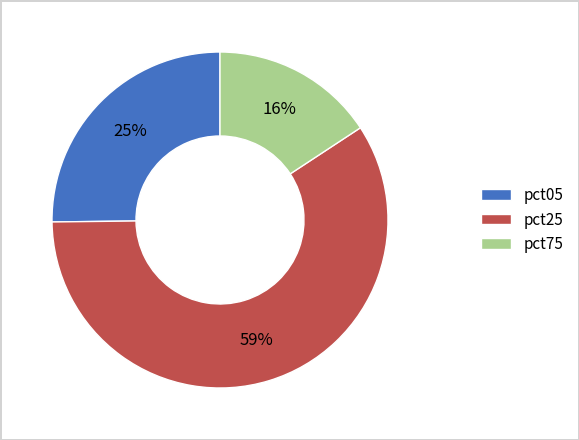

Rank the categories by value from highest to lowest.

pct25, pct05, pct75